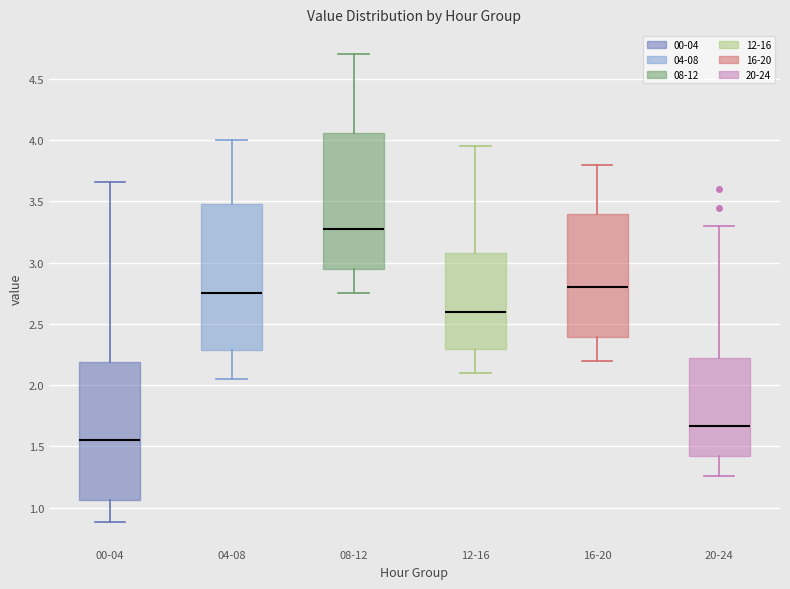

Which box has the lowest median line?

00-04